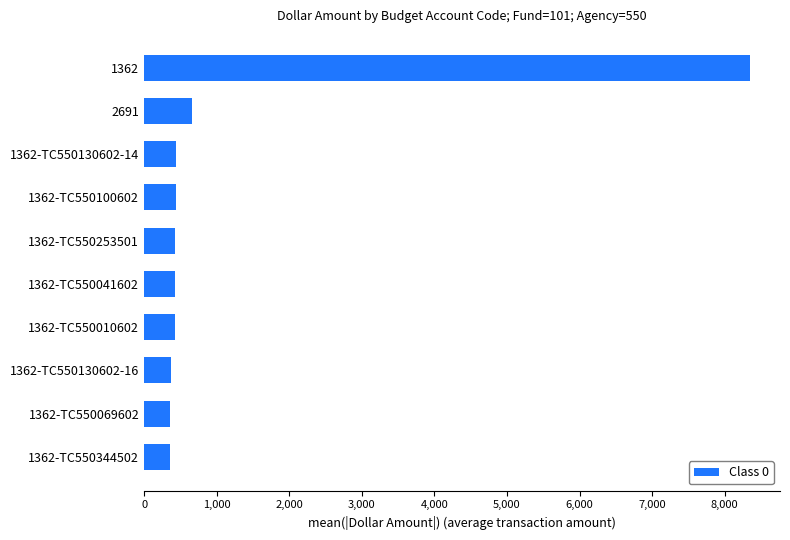

What is the greatest value displayed?

8345.8